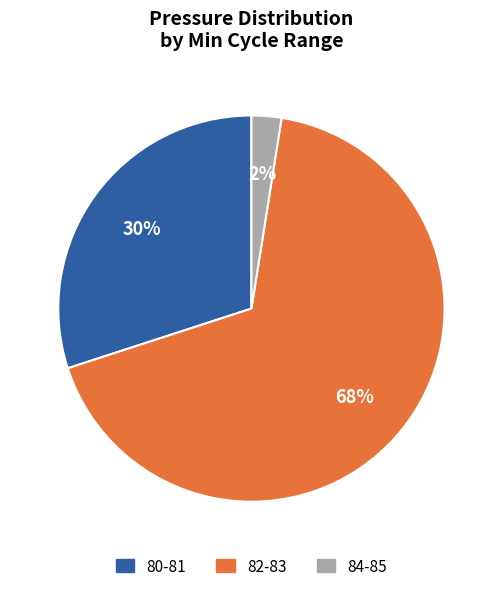

Is there a majority slice in this chart?

Yes